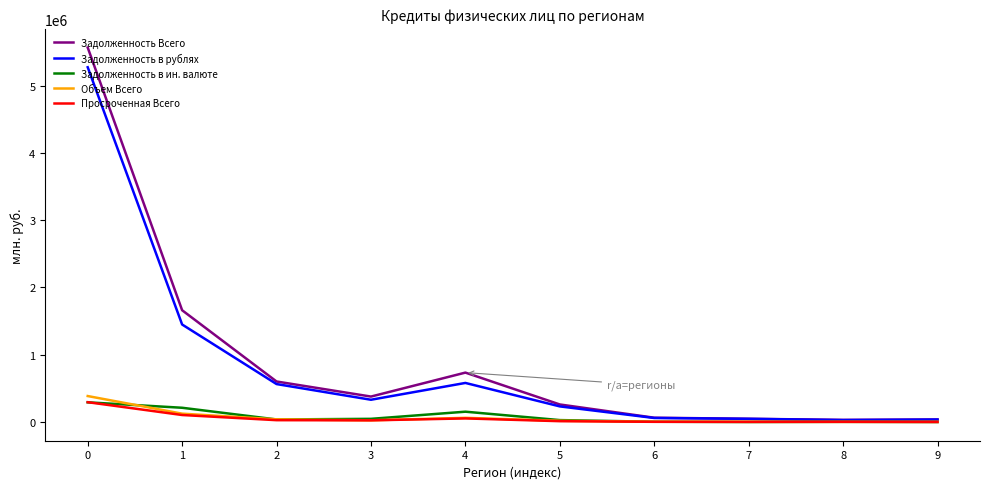

The value of Задолженность Всего at 3 is 599620. True or false?

False